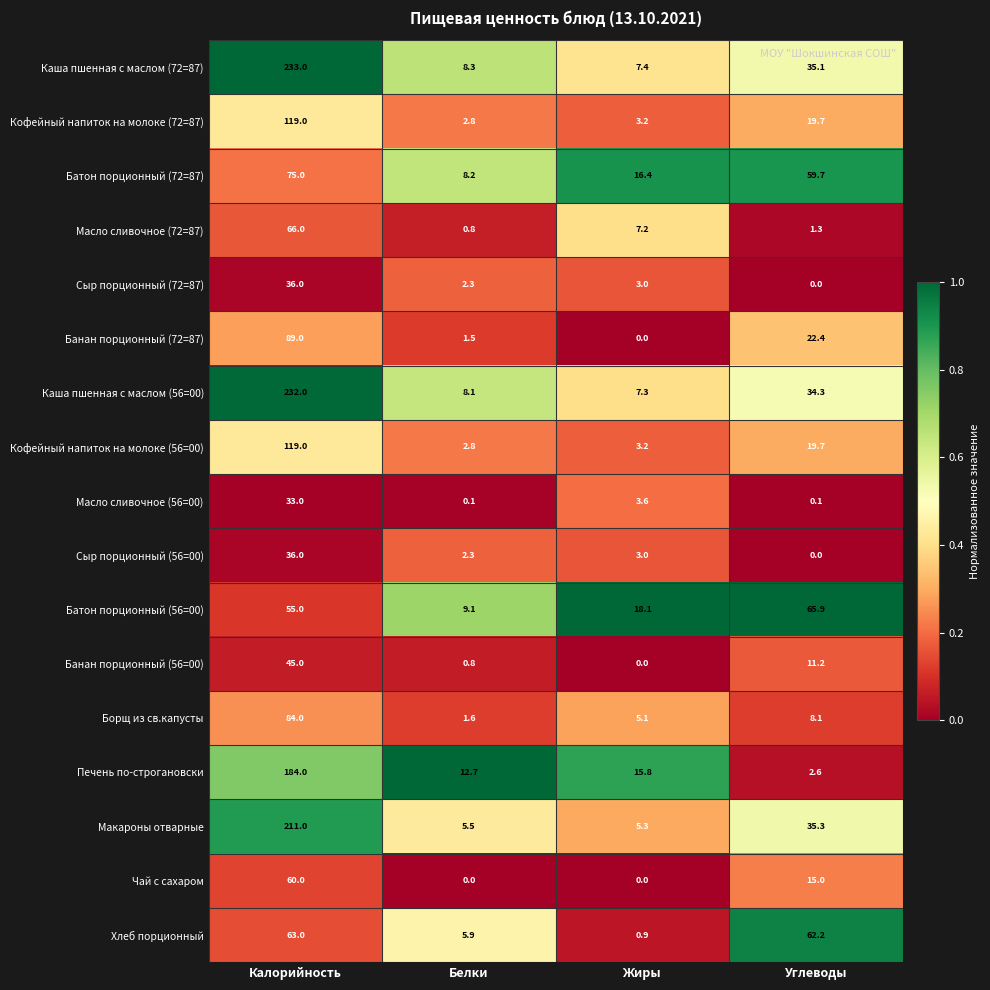

Is it true that Банан порционный (72=87) equals 43.4 at Жиры?

False